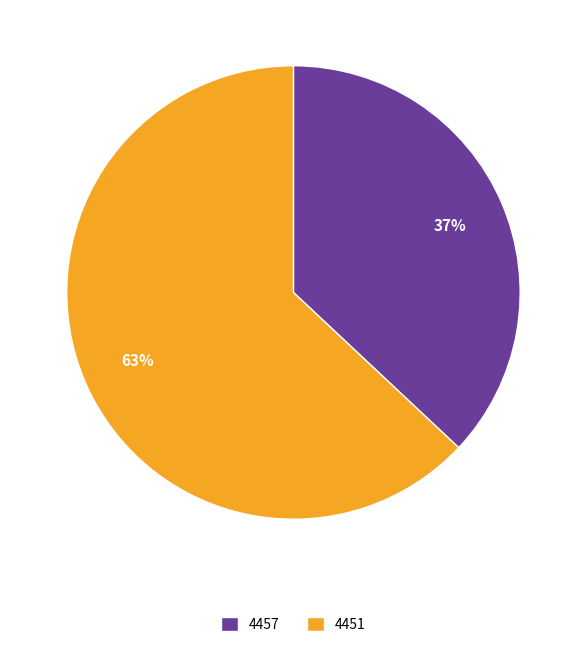

To the nearest percent, what is the combined percentage of 4457 and 4451?

100%